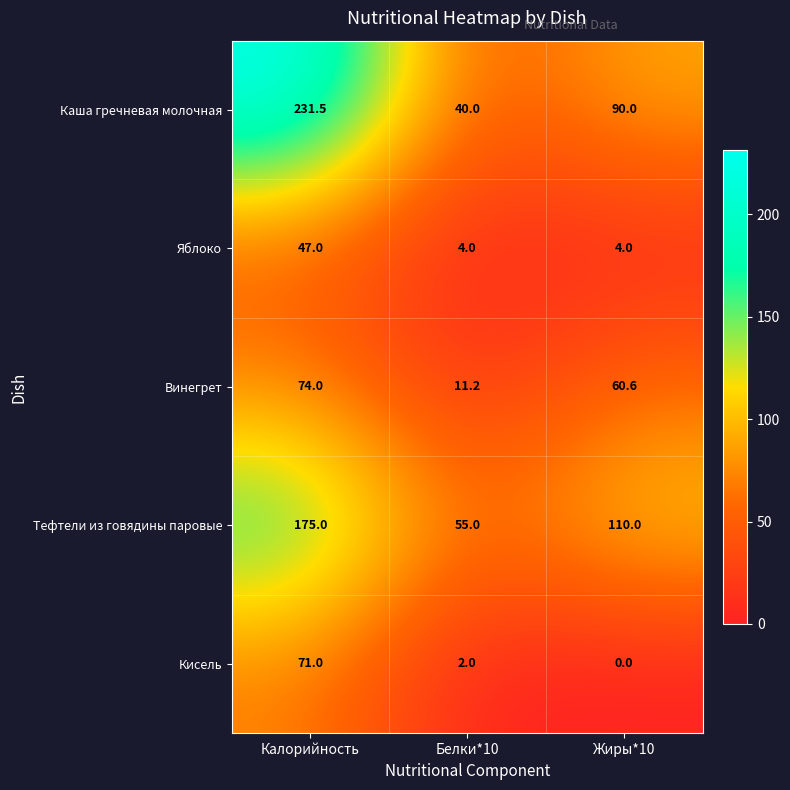

Reading left to right, what are all the values shown in this chart?

Каша гречневая молочная: 231.5	40.0	90.0
Яблоко: 47.0	4.0	4.0
Винегрет: 74.0	11.2	60.6
Тефтели из говядины паровые: 175.0	55.0	110.0
Кисель: 71.0	2.0	0.0